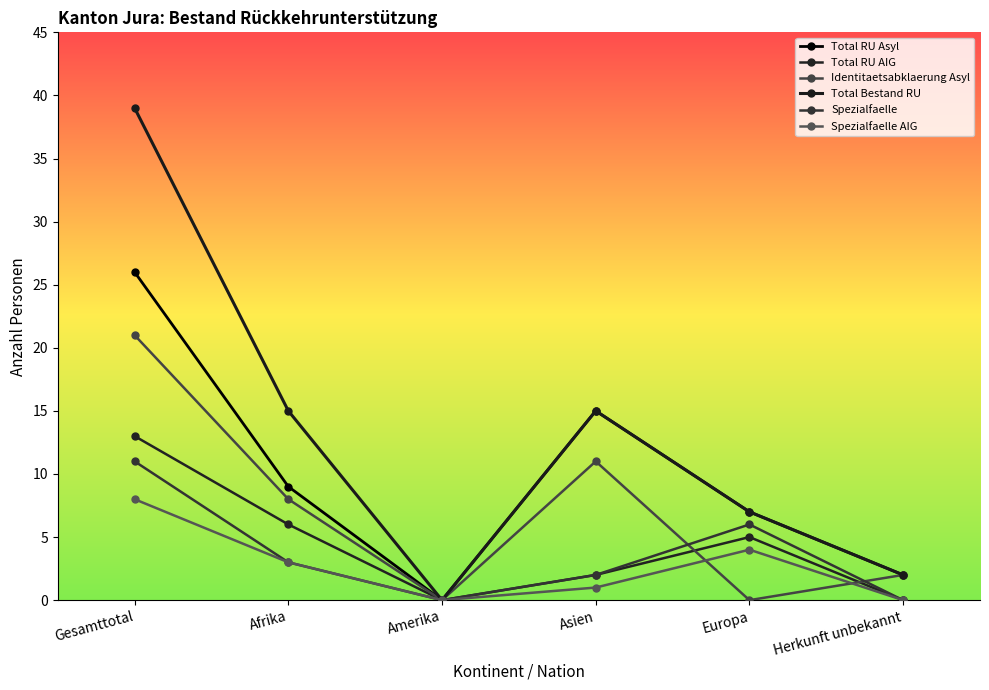

How many lines are shown in the chart?

6